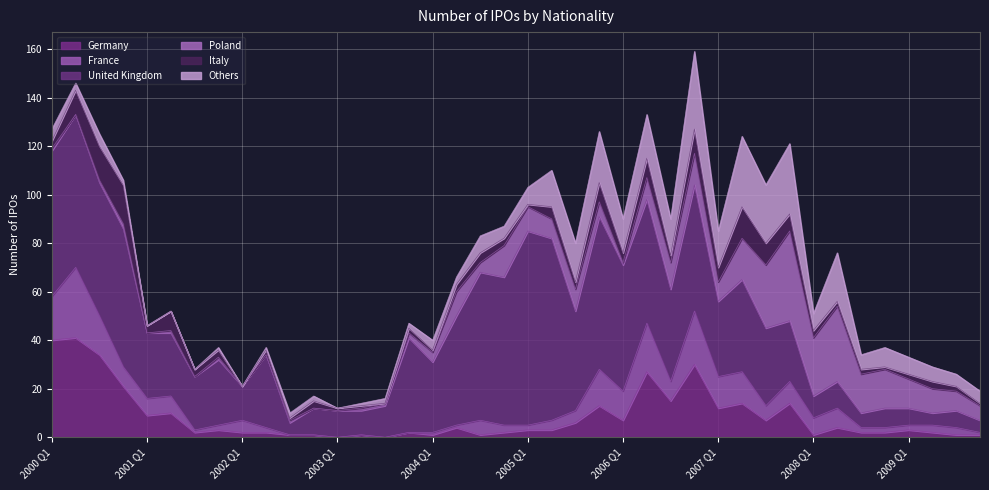

Reading left to right, extract all data points from this chart.

Germany: 40	41	34	21	9	10	2	3	2	2	1	1	0	1	0	2	1	4	1	2	3	3	6	13	7	27	15	30	12	14	7	14	1	4	2	2	3	2	1	1
France: 18	29	16	8	7	7	1	2	5	2	0	0	0	0	0	0	1	1	6	3	2	4	5	15	12	20	8	22	13	13	6	9	7	8	2	2	2	3	3	1
United Kingdom: 60	63	55	57	27	26	22	27	14	30	5	11	11	10	13	39	29	45	61	61	80	75	41	63	52	51	38	52	31	38	32	25	9	11	6	8	7	5	7	5
Poland: 1	0	1	2	0	1	0	1	0	0	1	0	0	1	1	2	4	10	4	13	10	8	9	6	1	9	11	13	8	17	26	37	24	31	16	16	12	10	8	6
Italy: 3	10	14	16	3	8	3	3	0	2	1	3	1	1	0	2	1	3	4	3	1	5	3	8	4	8	3	10	6	13	9	7	3	2	2	1	2	3	2	1
Others: 5	3	5	2	0	0	0	1	0	1	2	2	0	1	2	2	4	3	7	5	7	15	16	21	14	18	15	32	15	29	24	29	7	20	6	8	7	6	5	5